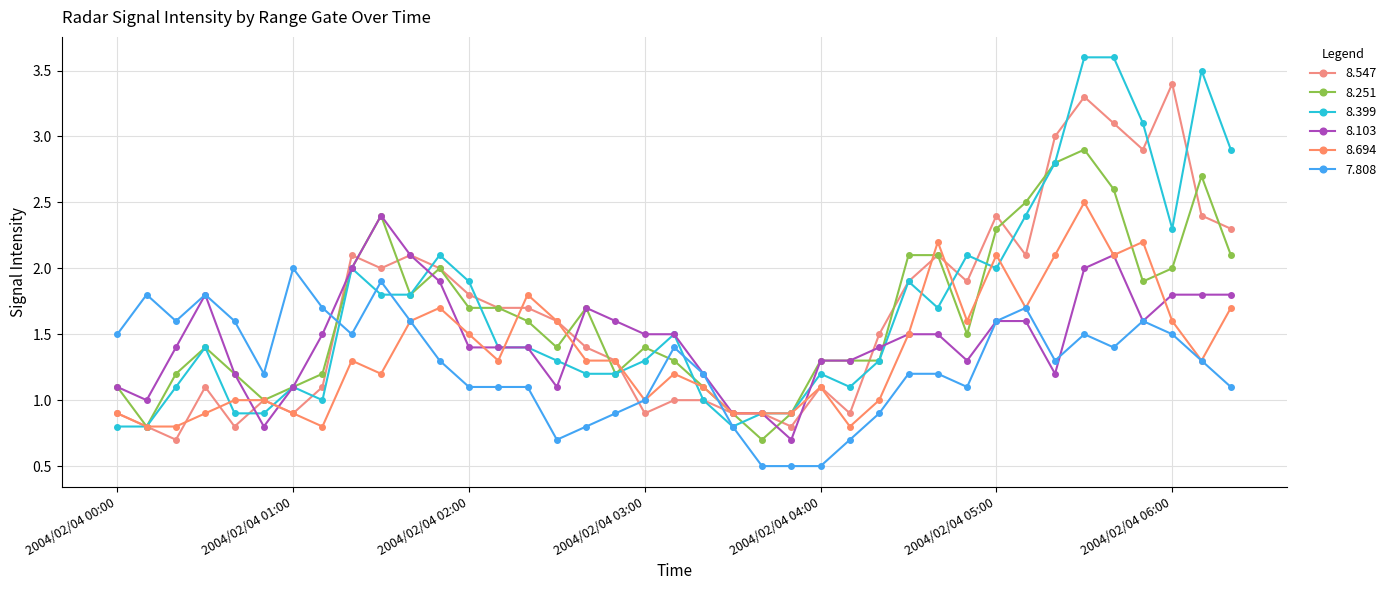

How many lines are shown in the chart?

6